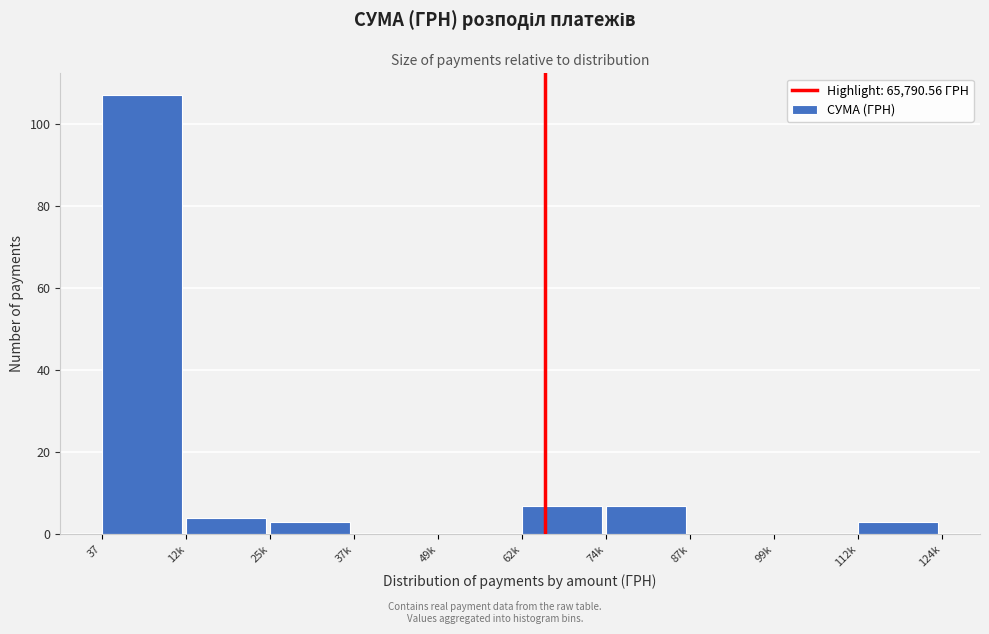

Reading right to left, extract all data points from this chart.

112k=3	99k=0	87k=0	74k=7	62k=7	49k=0	37k=0	25k=3	12k=4	37=107